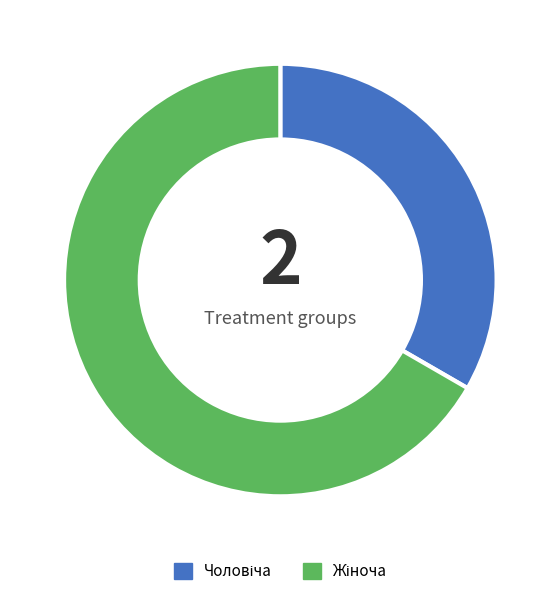

Is there any slice that represents more than half of the pie?

Yes